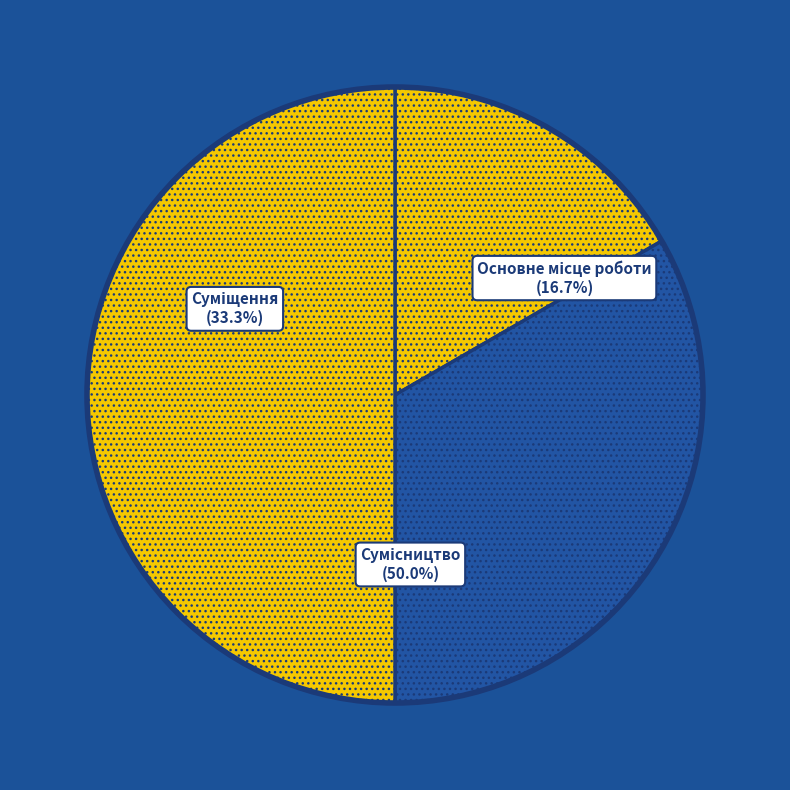

To the nearest percent, what is the combined percentage of Основне місце роботи and Сумісництво?

67%